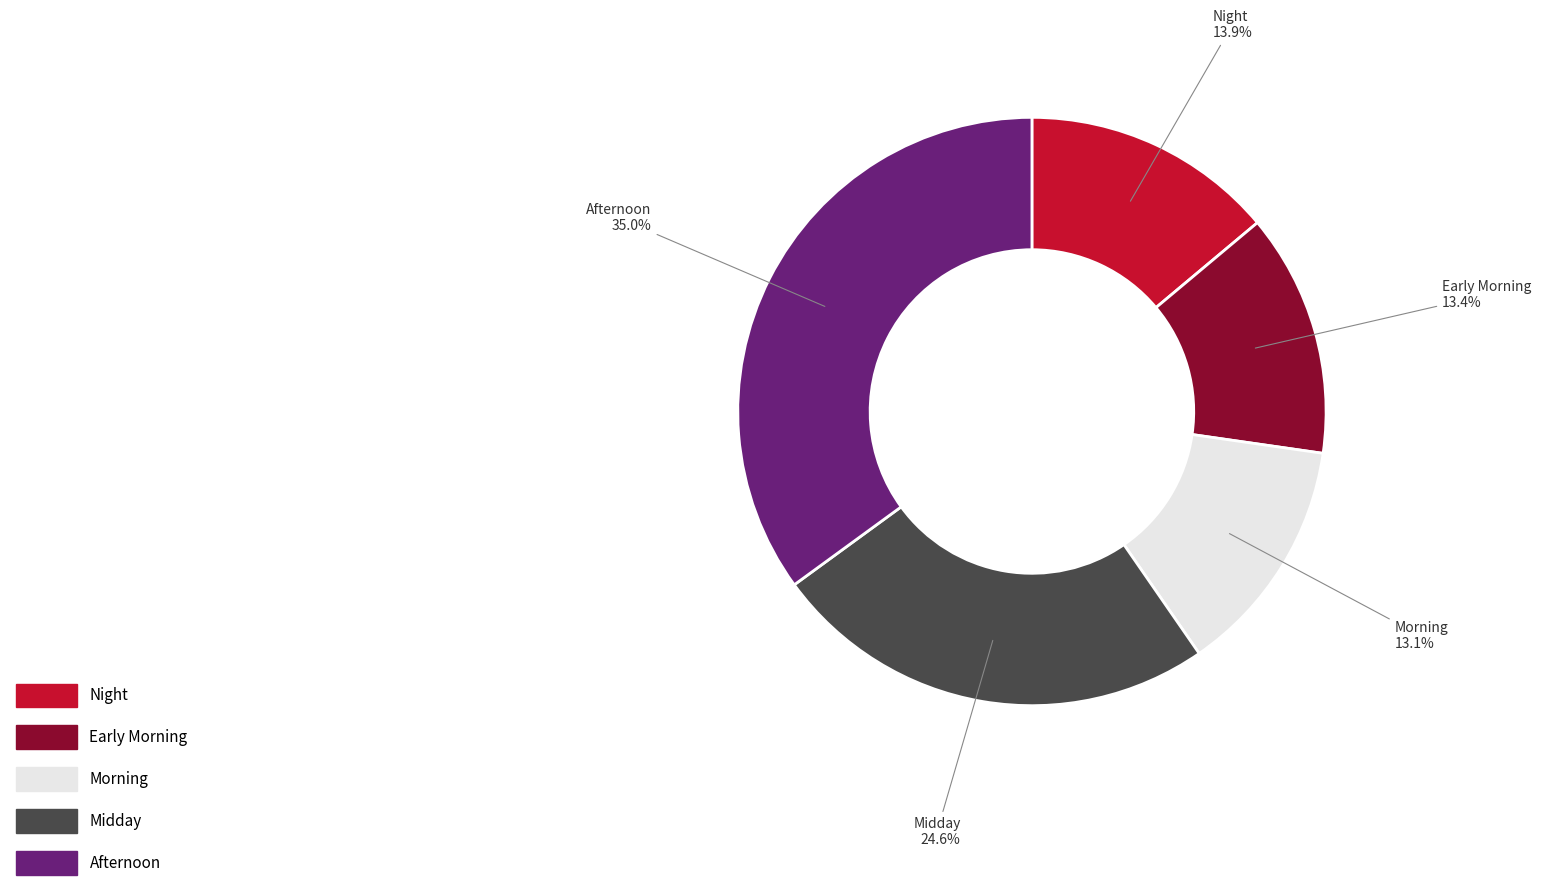

Does any single category account for the majority?

No